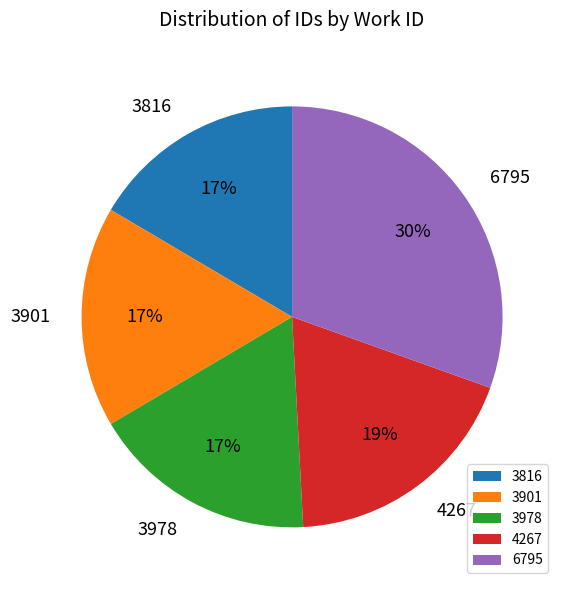

Is it true that 6795 is 23% of the pie?

False